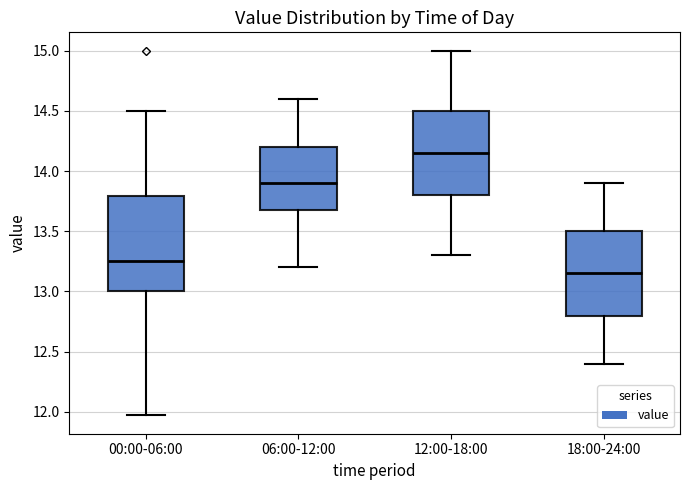

Comparing the boxes themselves (not the whiskers), which one is the tallest?

00:00-06:00